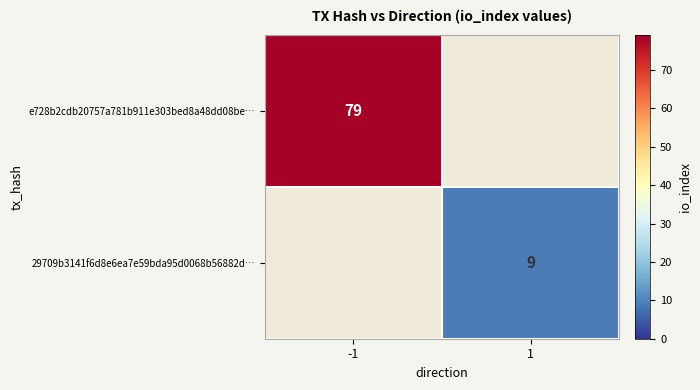

The e728b2cdb20757a781b911e303bed8a48dd08be… series shows 79 at -1. True or false?

True